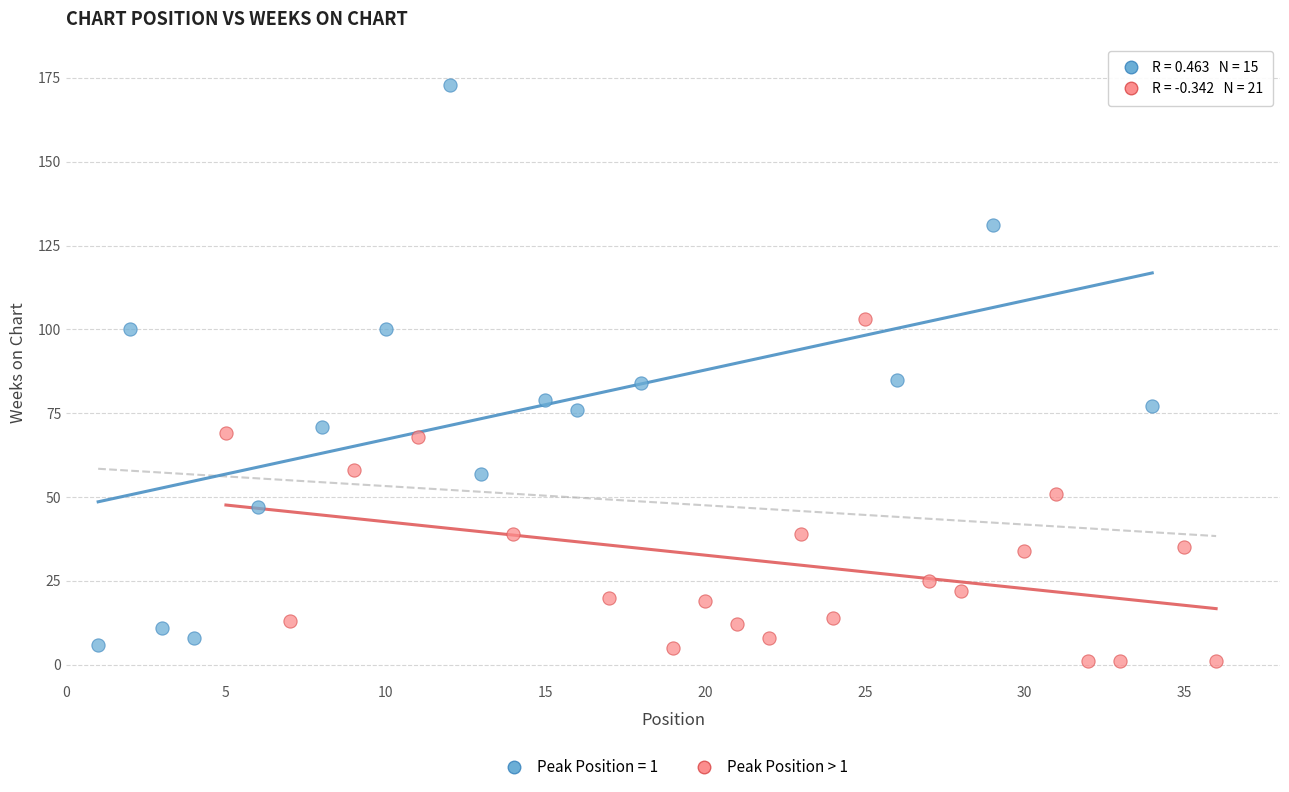

Which series contains the highest Y value?

Peak Position = 1